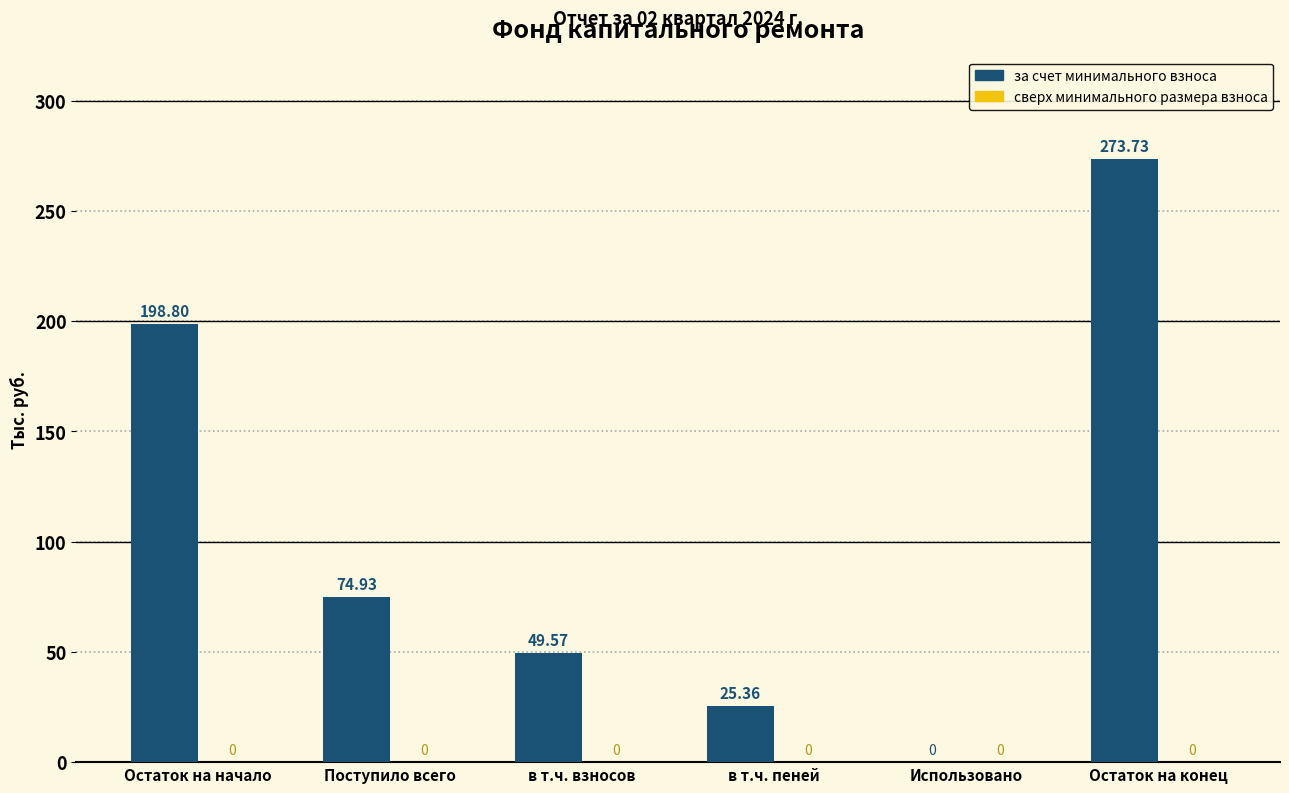

Which category has the highest value across all series?

Остаток на конец